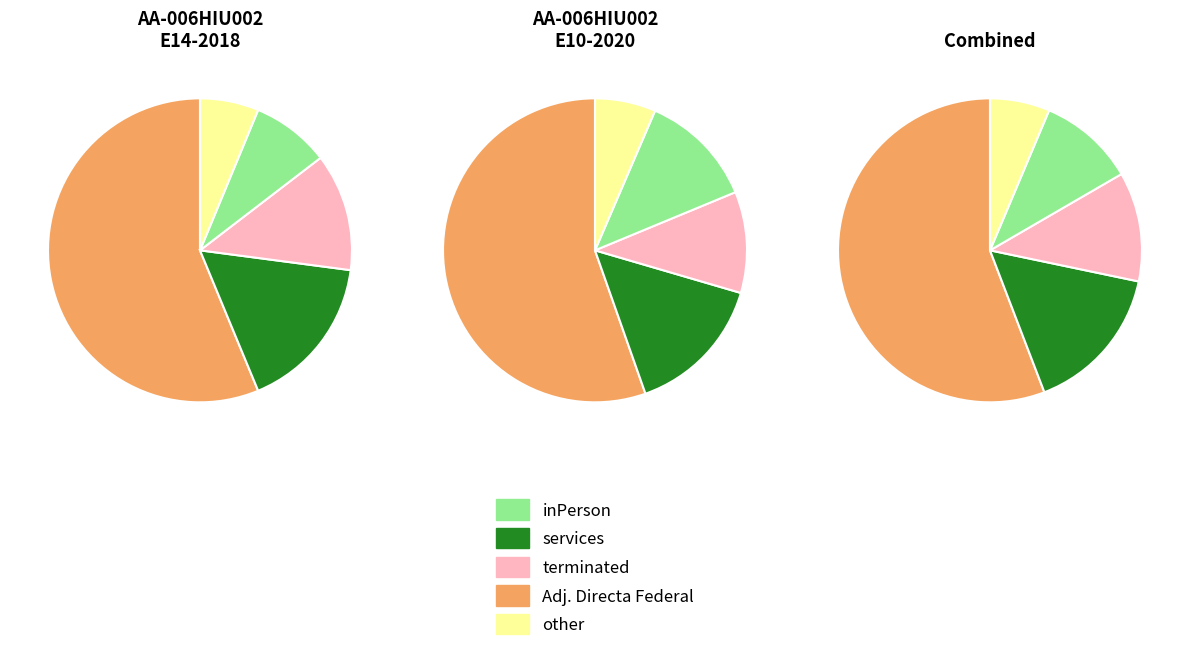

Is AA-006HIU002-E14-2018 the majority of the pie?

No